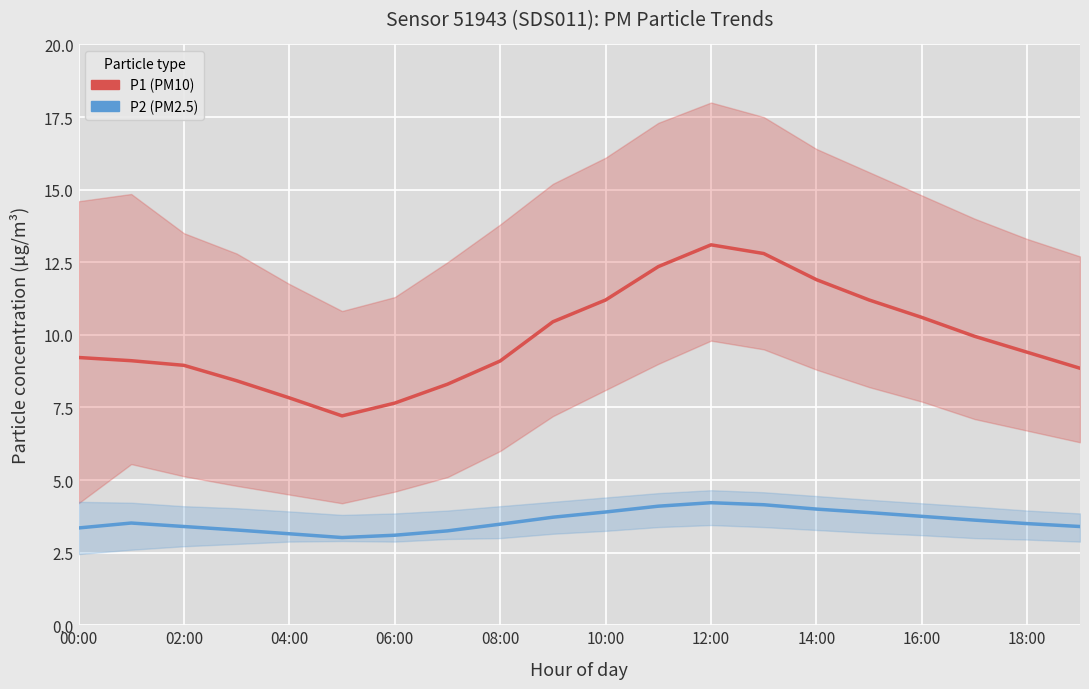

How many interior local peaks does the P2 (PM2.5) series have?

2